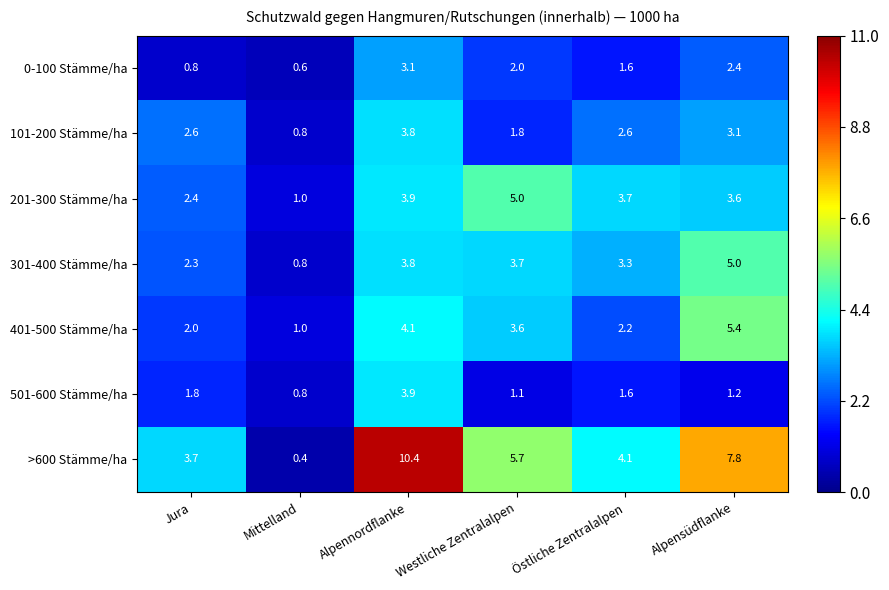

Between Westliche Zentralalpen and Östliche Zentralalpen, which series saw the biggest shift?

>600 Stämme/ha